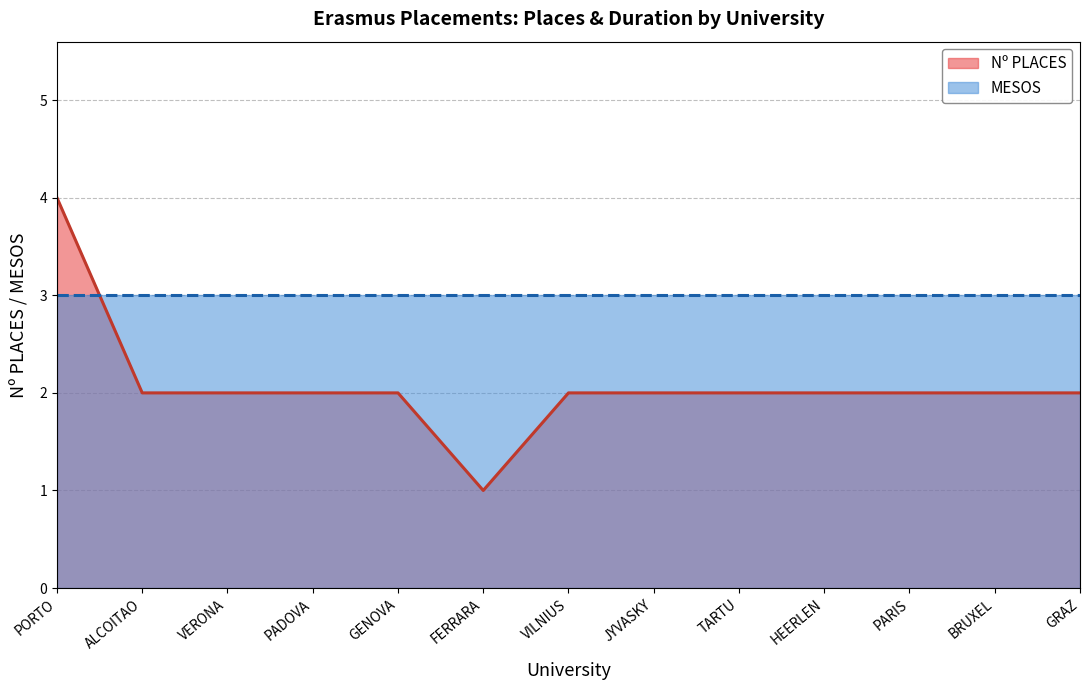

How many values exceed 2?

1